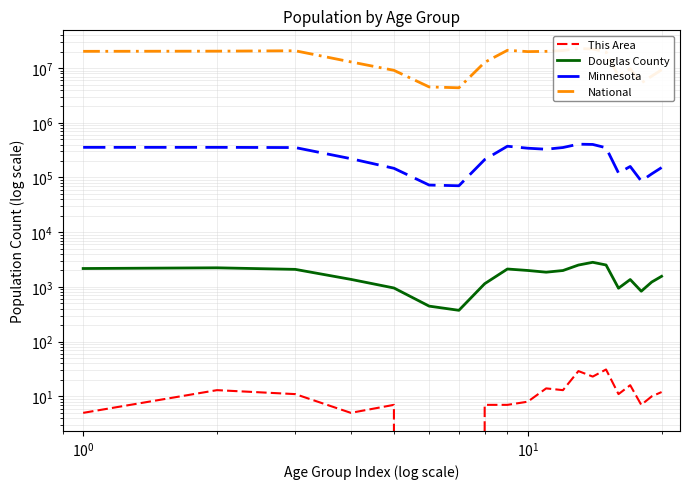

True or false: This Area and National cross at least once.

False